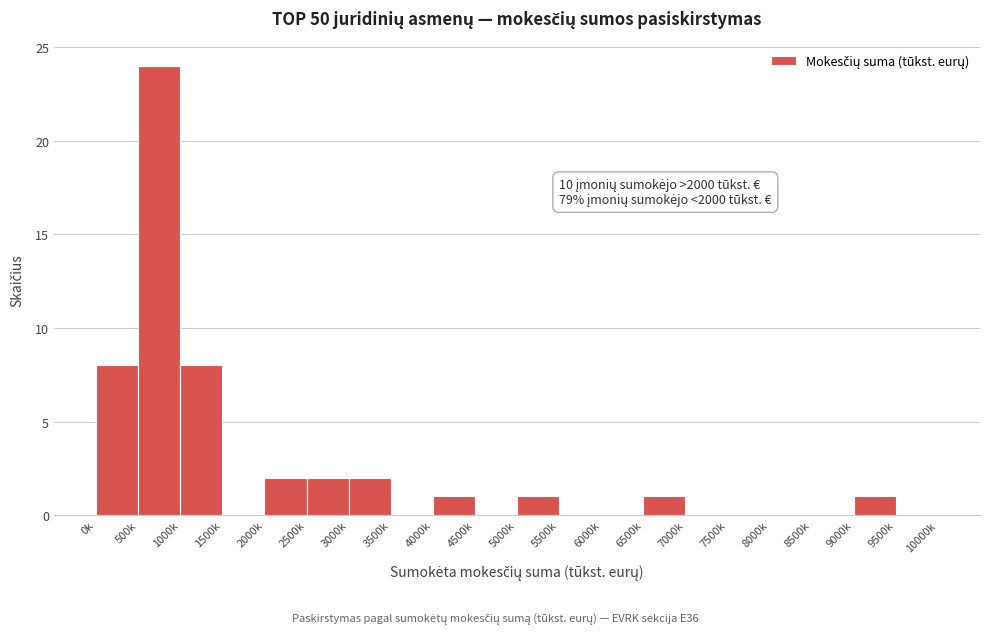

Reading right to left, transcribe all the data shown in this chart.

9500k=0	9000k=1	8500k=0	8000k=0	7500k=0	7000k=0	6500k=1	6000k=0	5500k=0	5000k=1	4500k=0	4000k=1	3500k=0	3000k=2	2500k=2	2000k=2	1500k=0	1000k=8	500k=24	0k=8